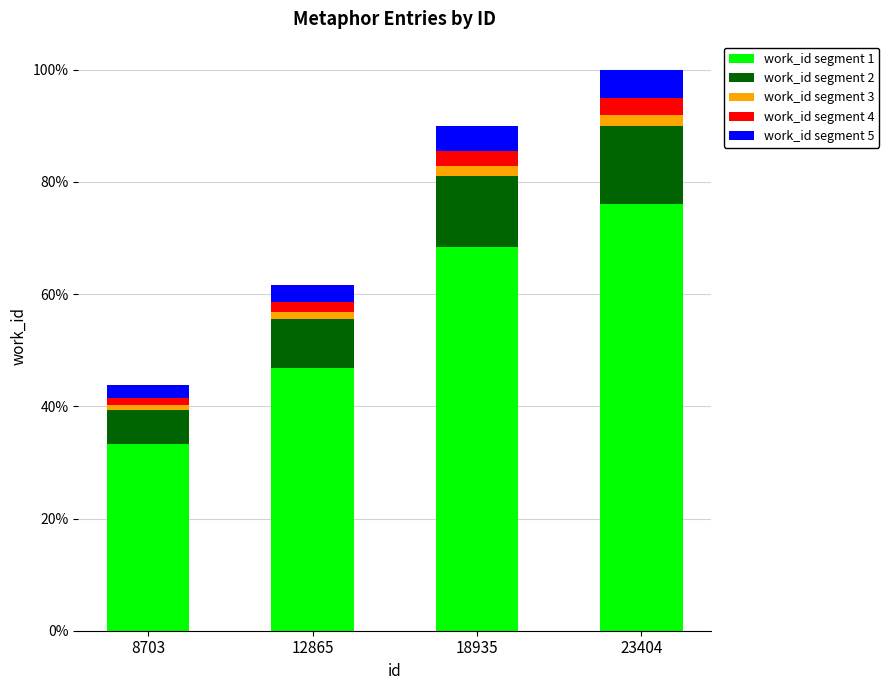

What is the difference between the maximum and second lowest values in the work_id segment 1 series?

29.1